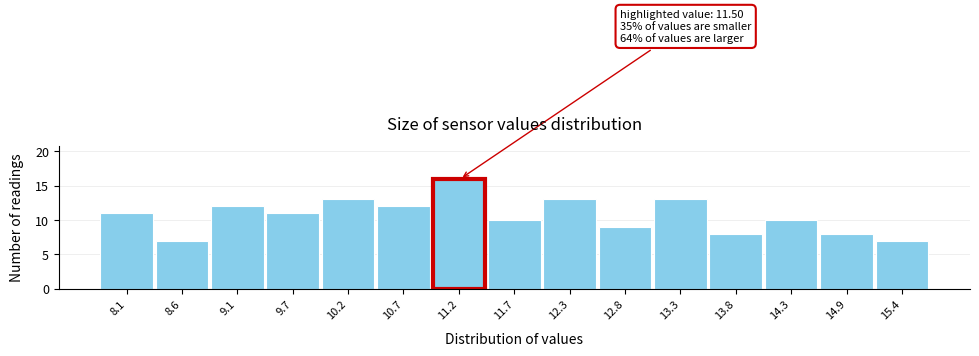

Reading left to right, what are all the values shown in this chart?

8.1=11	8.6=7	9.1=12	9.7=11	10.2=13	10.7=12	11.2=16	11.7=10	12.3=13	12.8=9	13.3=13	13.8=8	14.3=10	14.9=8	15.4=7